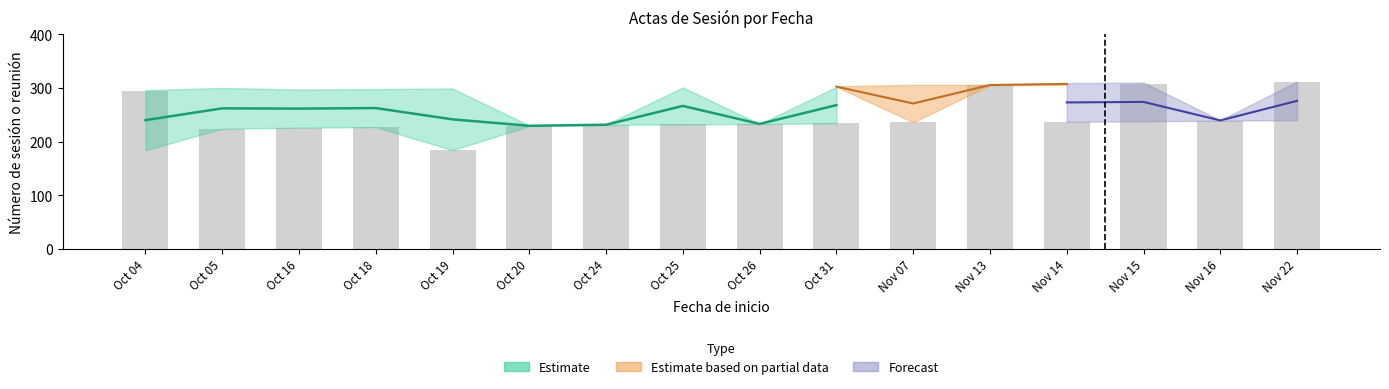

How many categories are shown in the chart?

16